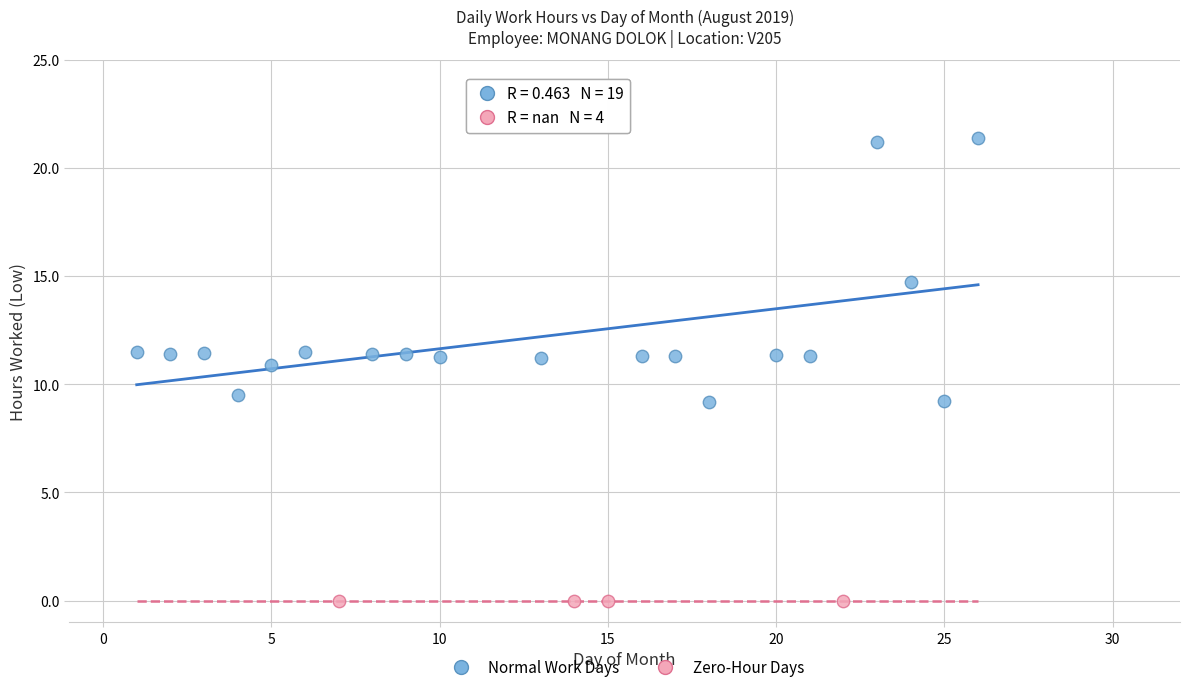

Which series contains the lowest Y value?

Zero-Hour Days